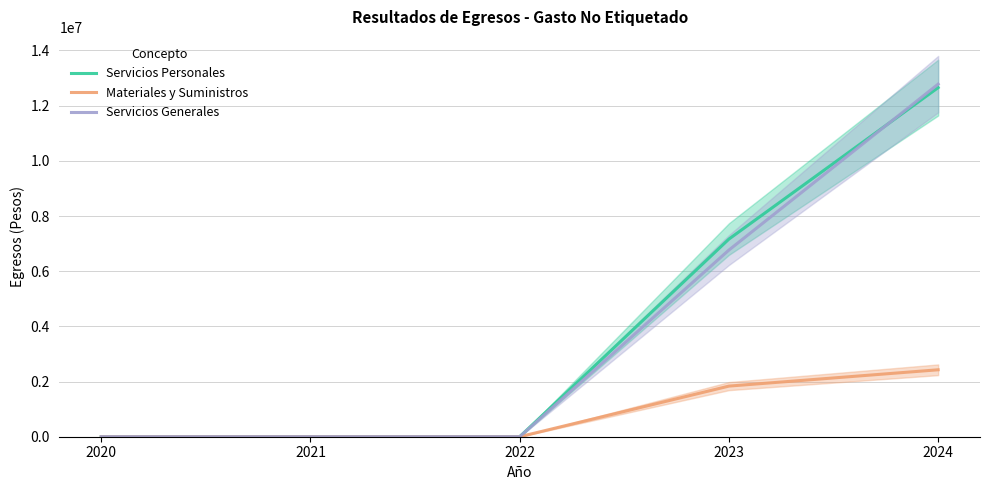

At how many categories does at least one series exceed 11787290?

1